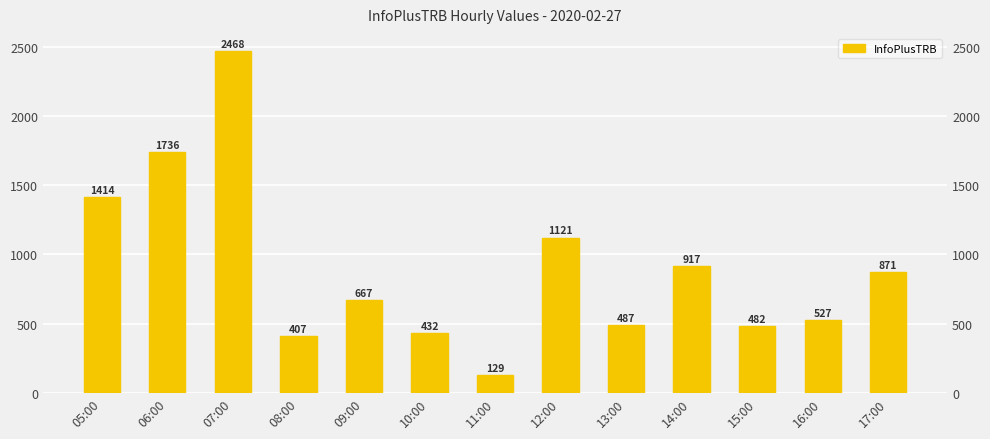

At which label does the data first exceed 667?

05:00